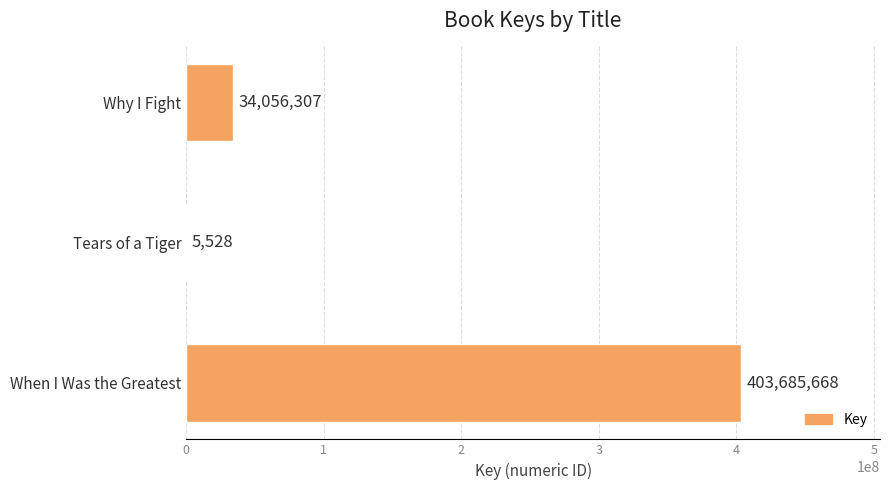

True or false: the data shows 403685668 at When I Was the Greatest.

True